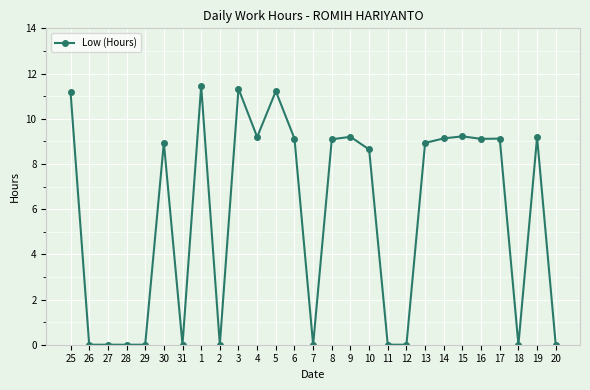

What is the label of the 14th point from the right?

7